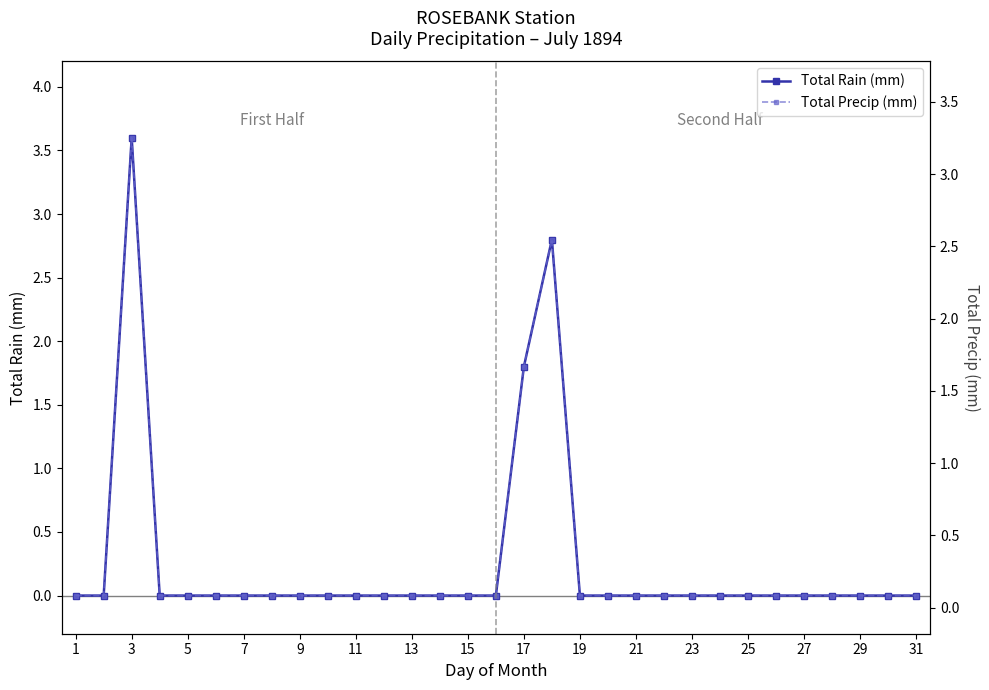

Does the chart have visible grid lines?

No